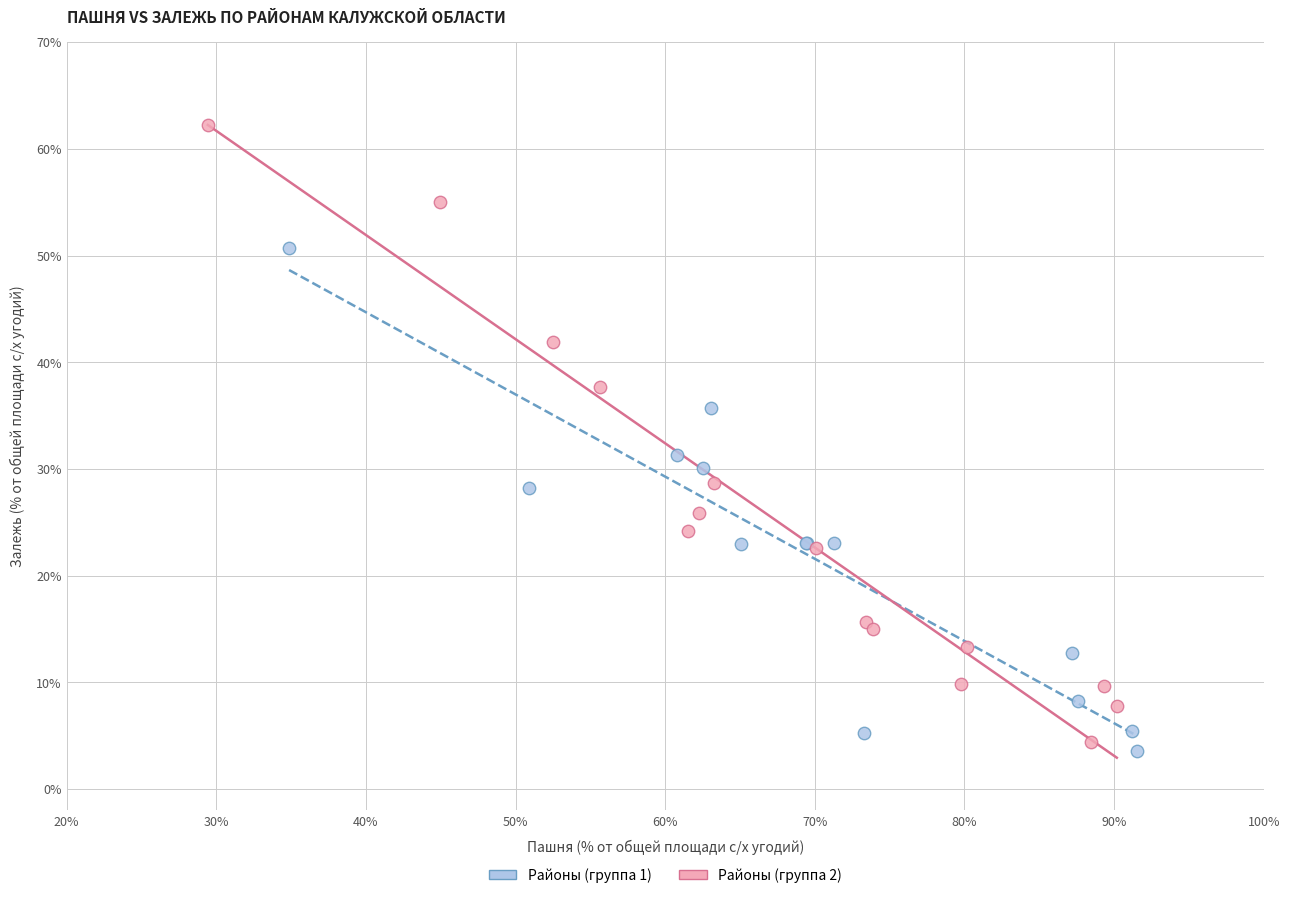

Which series contains the highest Y value?

Районы (группа 2)